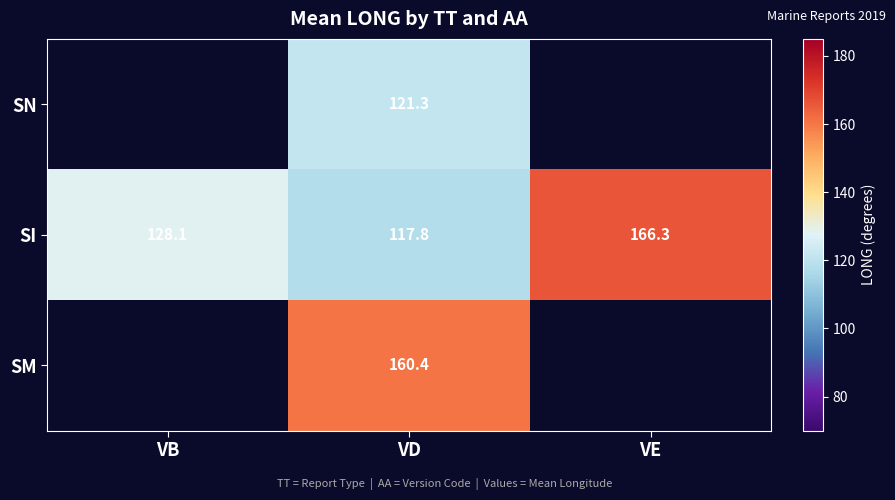

List the labels in order of SI value, largest first.

VE, VB, VD